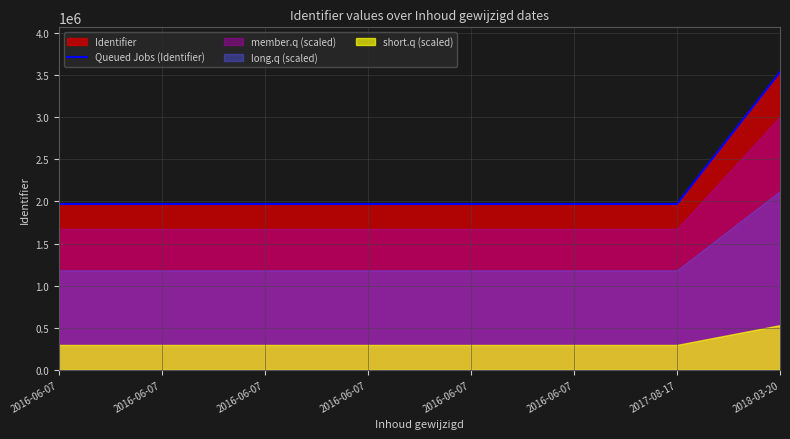

List the labels in order of value, largest first.

2018-03-20, 2017-08-17, 2016-06-07, 2016-06-07, 2016-06-07, 2016-06-07, 2016-06-07, 2016-06-07